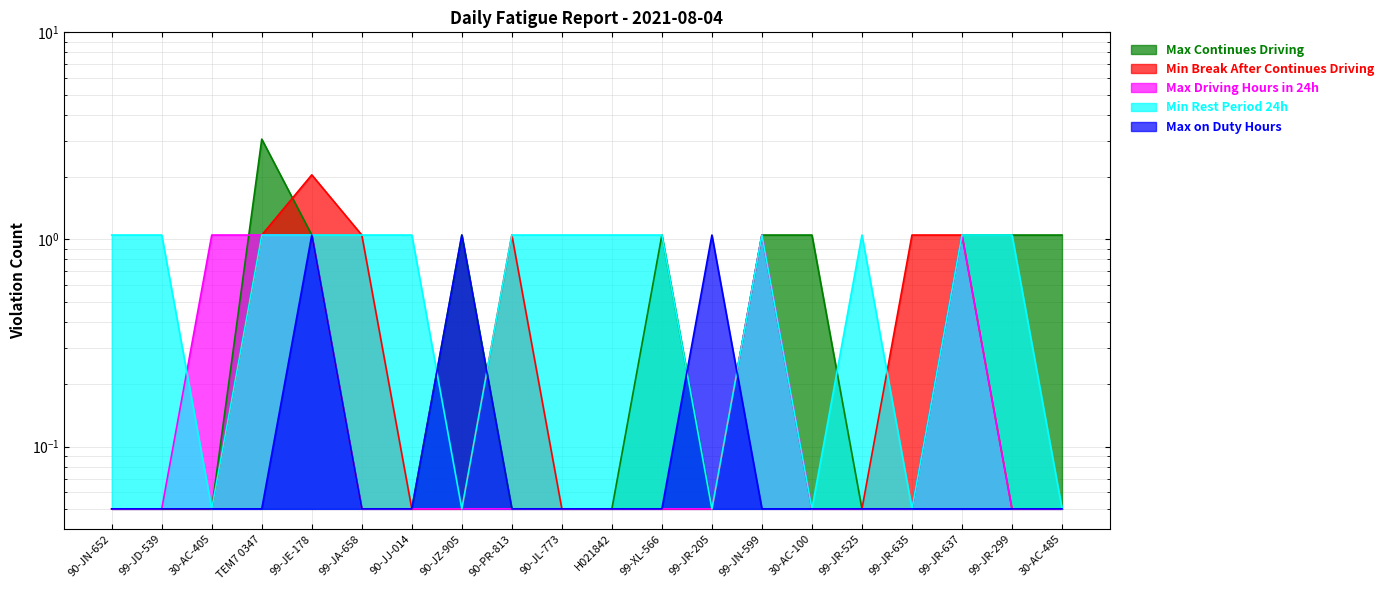

How many intersections are there between Max on Duty Hours and Max Continues Driving?

2